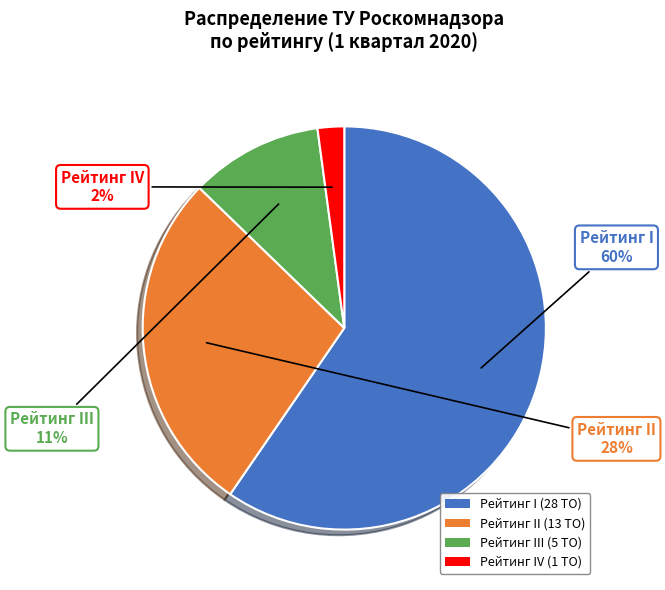

What percentage is the Рейтинг II (13 ТО) slice, to the nearest percent?

28%